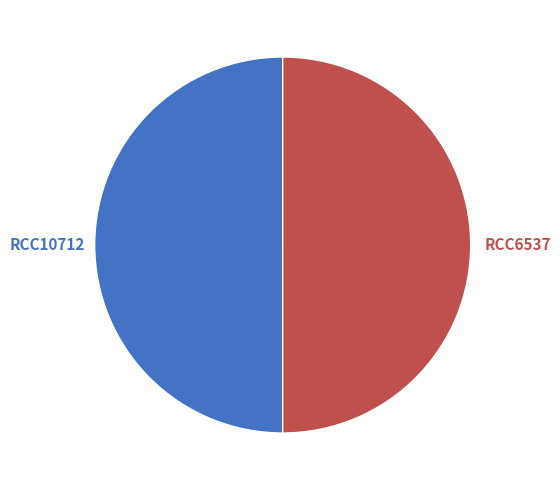

What is the ratio of the value at RCC10712 to the value at RCC6537?

1.0